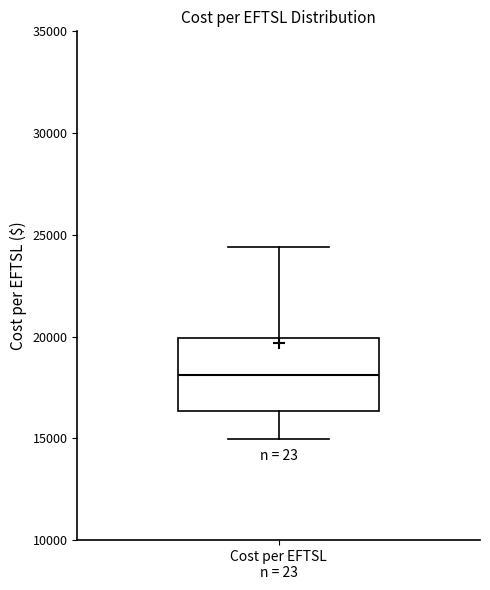

Transcribe this box plot: give where the median line is, the range the box spans, and where the two whiskers end, as read against the y-axis. The values are not printed on the chart, so give them approximately, as read against the axis.

median 18000, box 16500 to 20000, whiskers 15000 to 24500